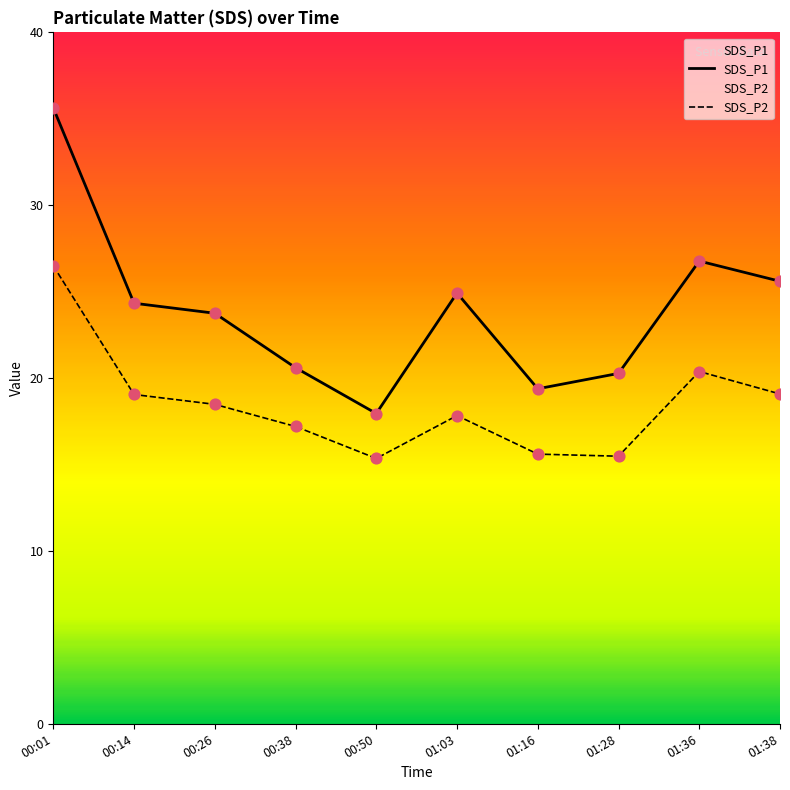

What are all the series names shown in the legend?

SDS_P1, SDS_P2